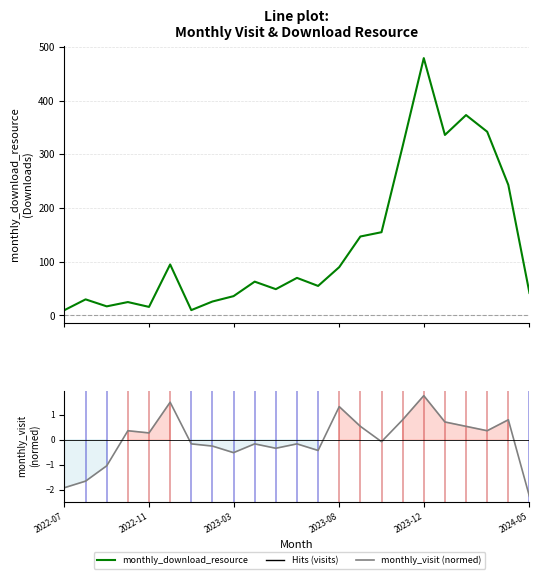

True or false: monthly_visit (normalized) and monthly_download_resource cross at least once.

False